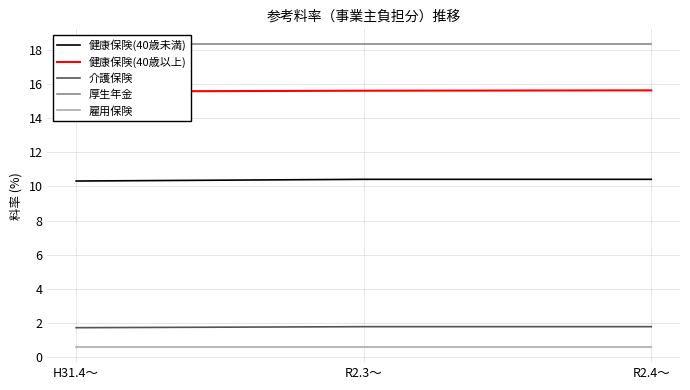

What position from the right is R2.3～?

2